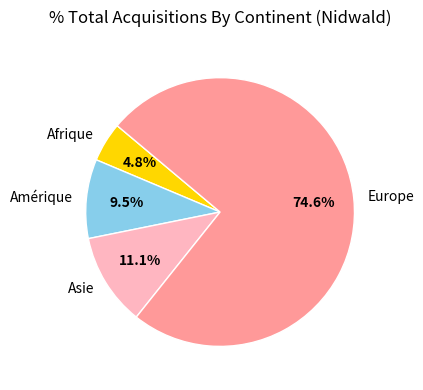

Is it true that Afrique is 5% of the pie?

True